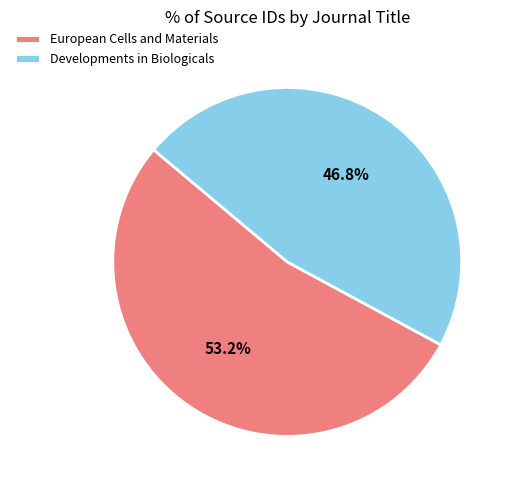

Which has a higher value, European Cells and Materials or Developments in Biologicals?

European Cells and Materials